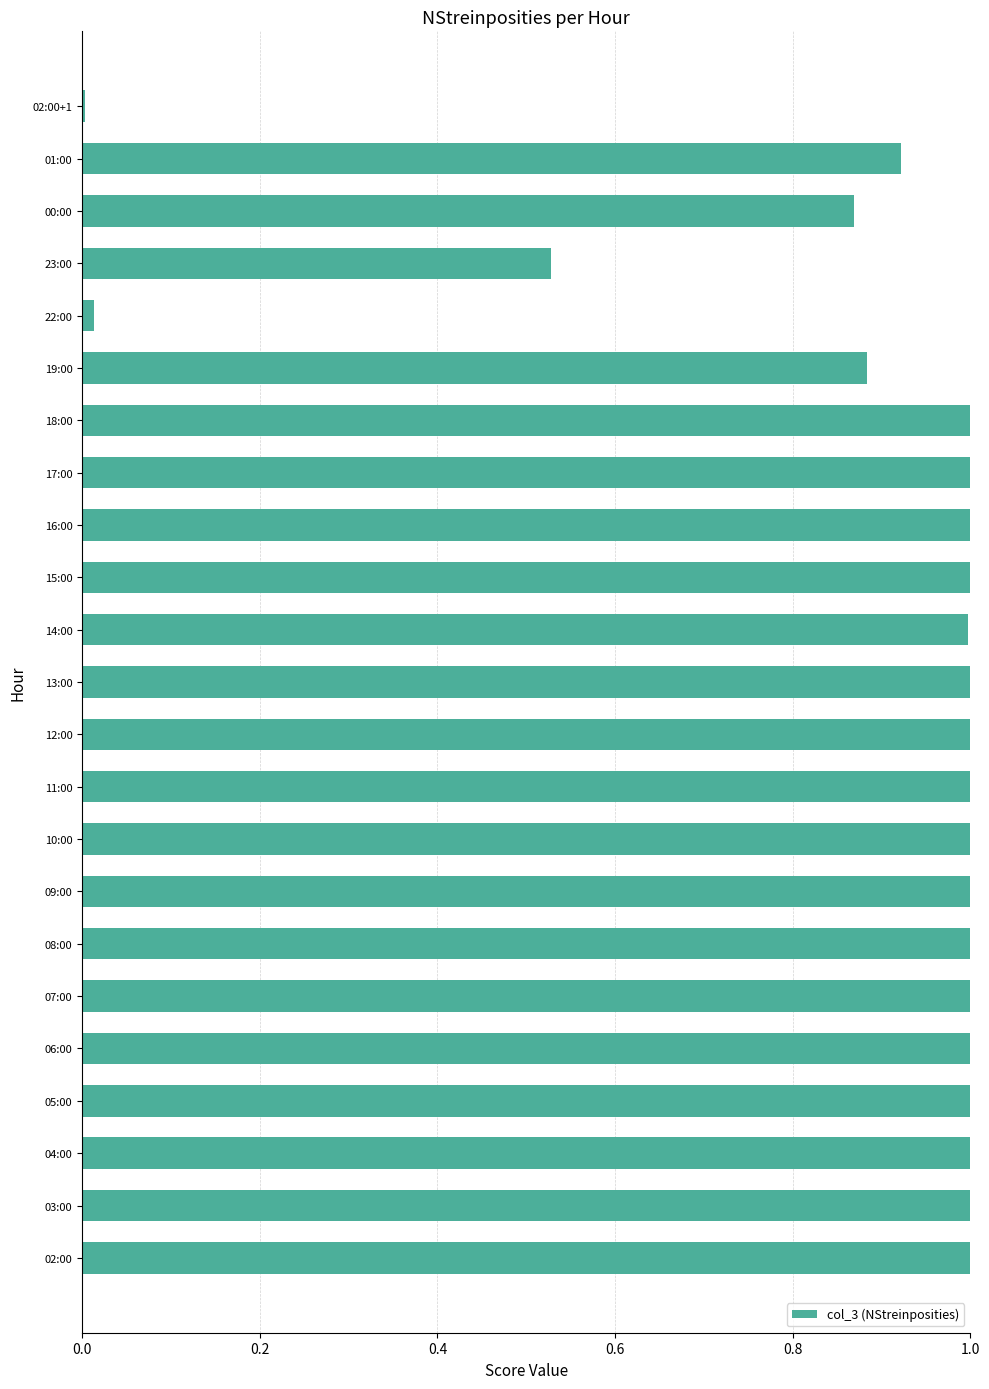

What is the maximum value shown in the chart?

1.0